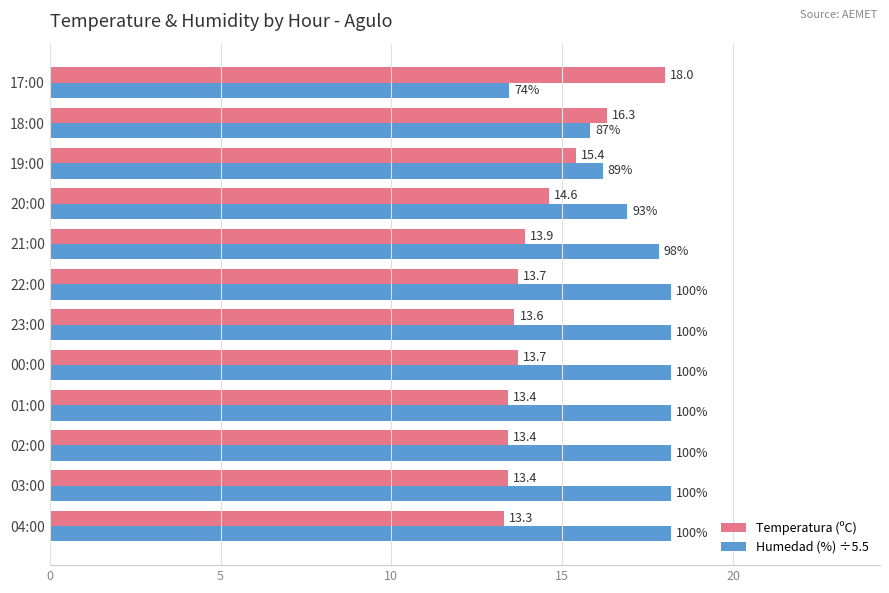

Where is Humedad (%) ÷5.5 nearest to the value 15?

18:00